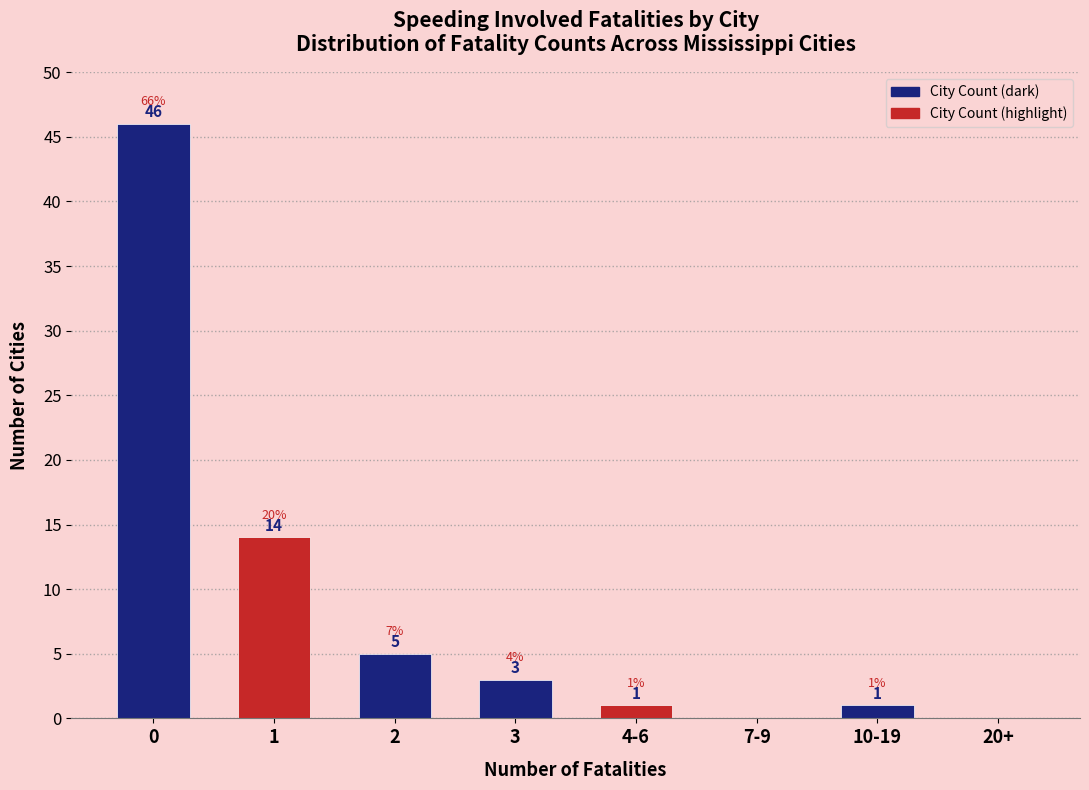

Reading right to left, what are all the values shown in this chart?

20+=0	10-19=1	7-9=0	4-6=1	3=3	2=5	1=14	0=46